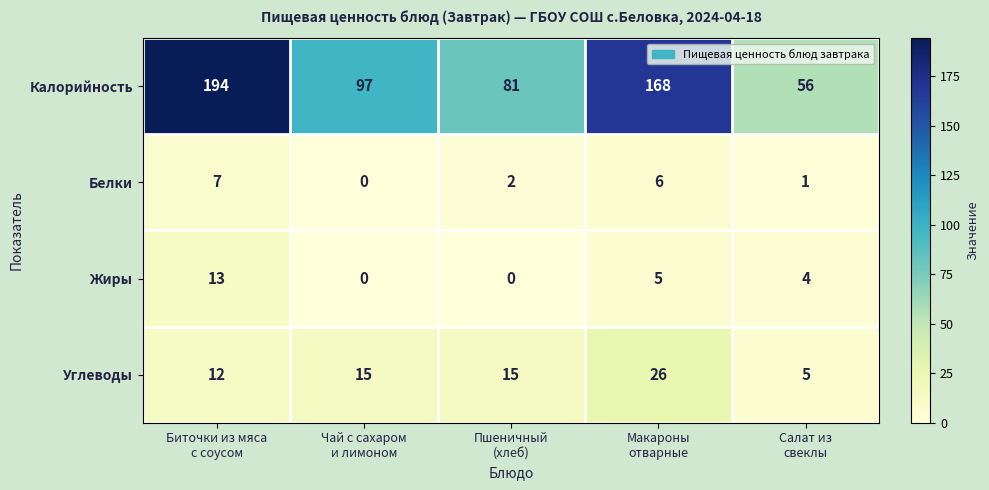

What is the sum of all Жиры values?

22